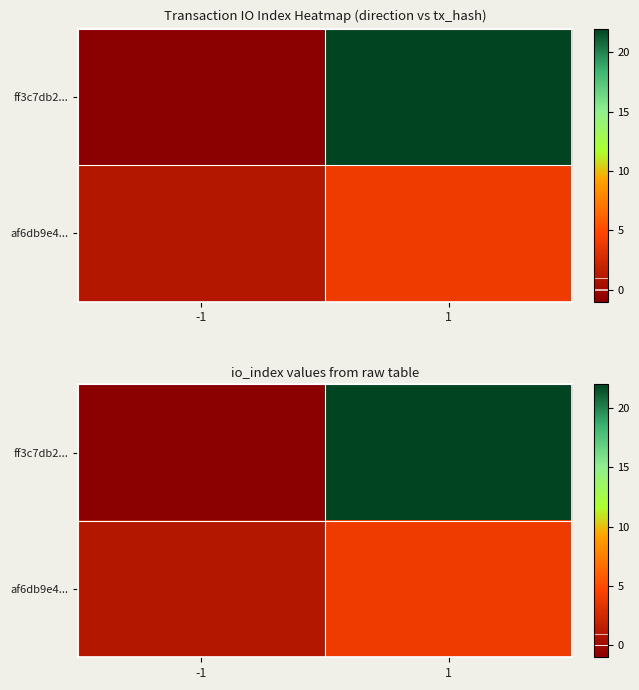

Is it true that af6db9e4... equals 2 at -1?

False